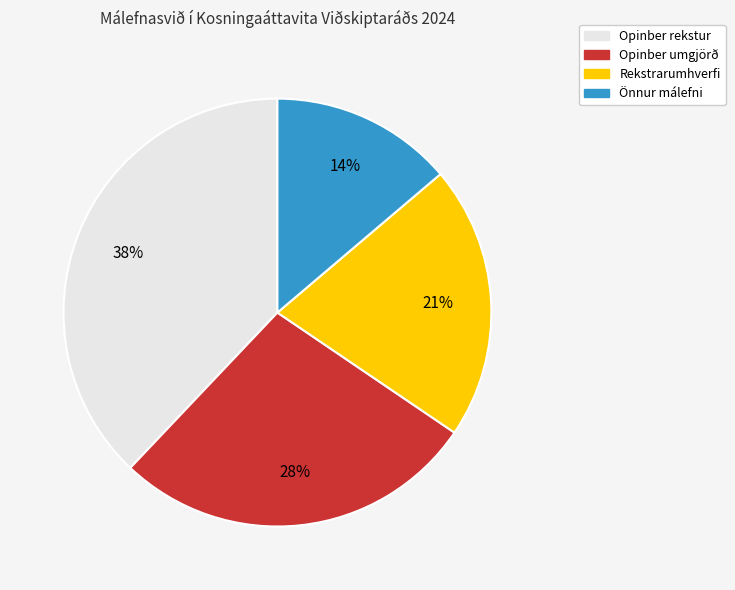

Rank the categories by value from highest to lowest.

Opinber rekstur, Opinber umgjörð, Rekstrarumhverfi, Önnur málefni